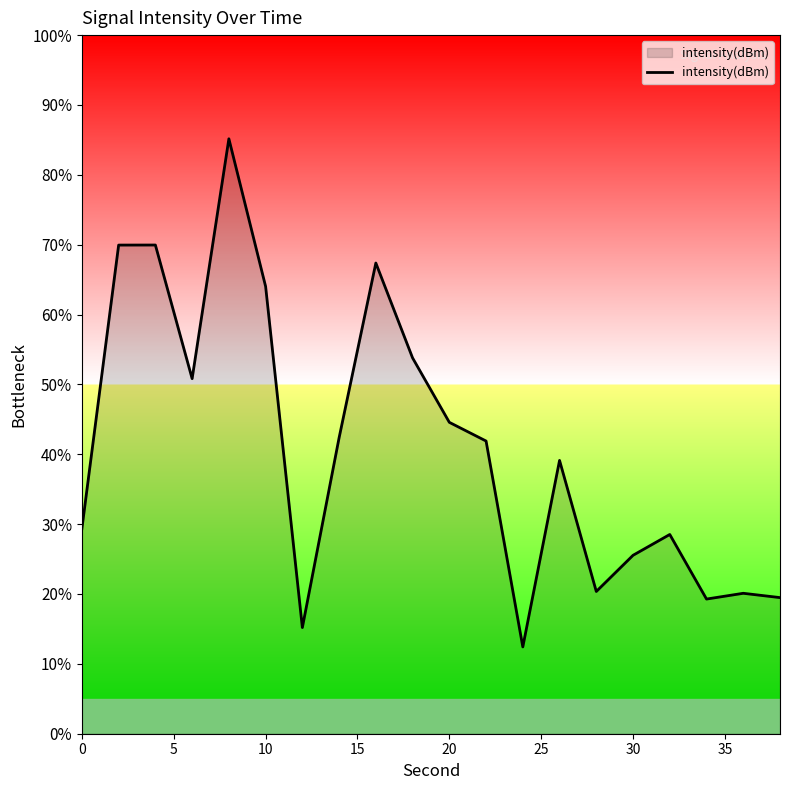

What is the smallest value displayed?

12.4